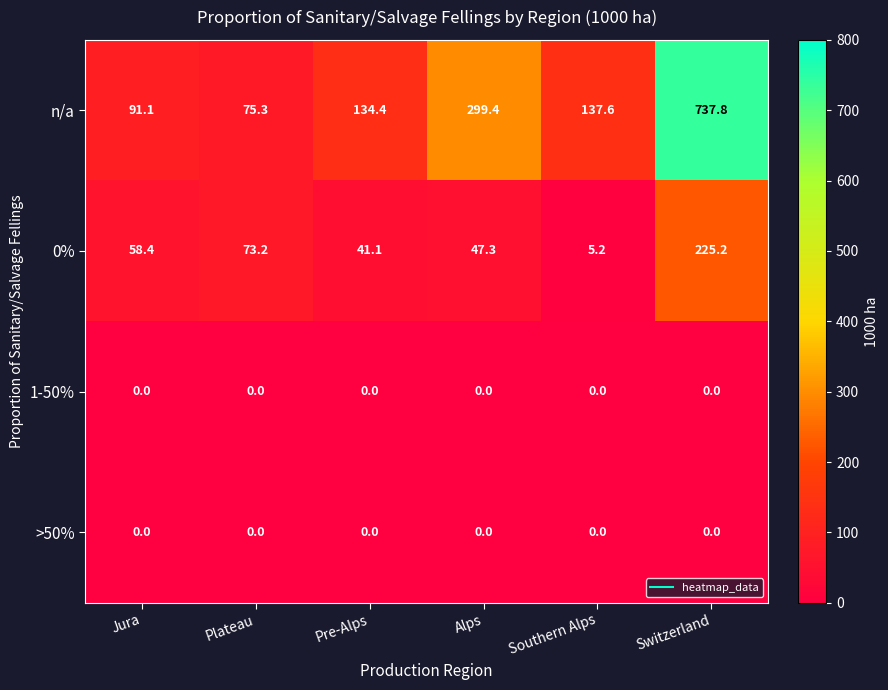

Which series changed the most between Jura and Plateau?

n/a